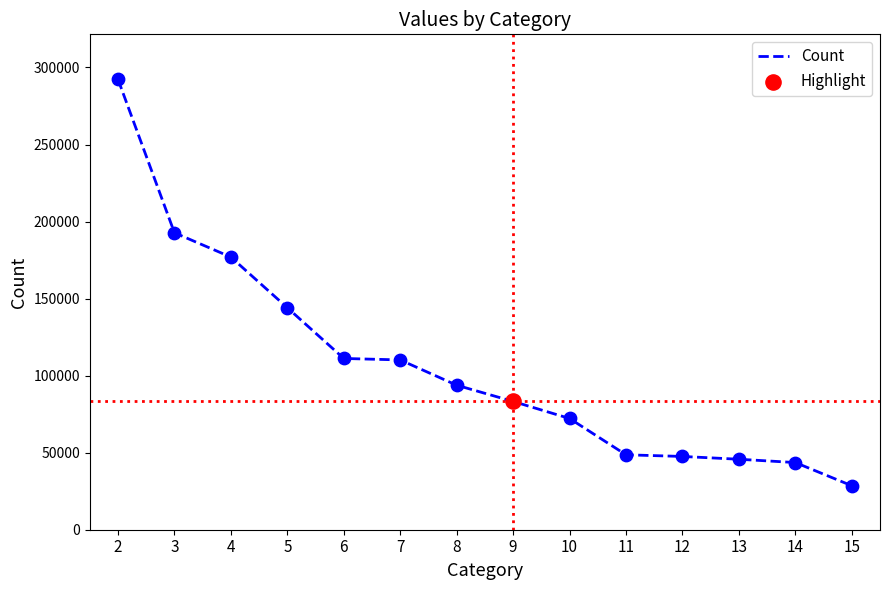

Approximately how many times larger is the value at 14 compared to 12?

0.9